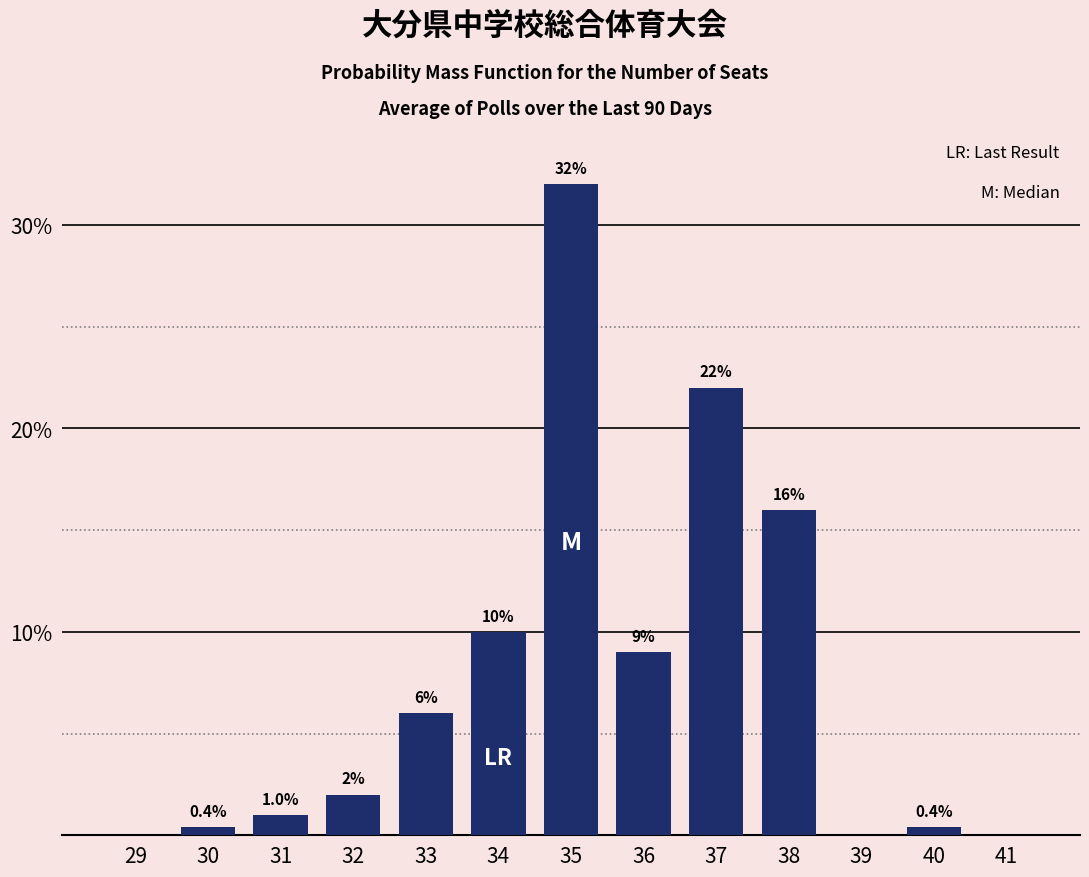

Reading right to left, extract all data points from this chart.

41=0.0	40=0.4	39=0.0	38=16.0	37=22.0	36=9.0	35=32.0	34=10.0	33=6.0	32=2.0	31=1.0	30=0.4	29=0.0